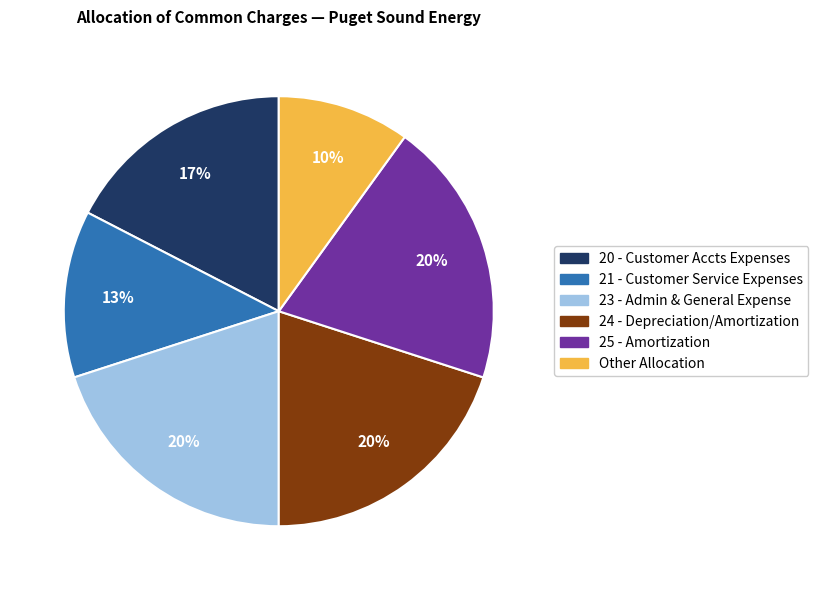

Between 25 - Amortization and 20 - Customer Accts Expenses, which is larger?

25 - Amortization